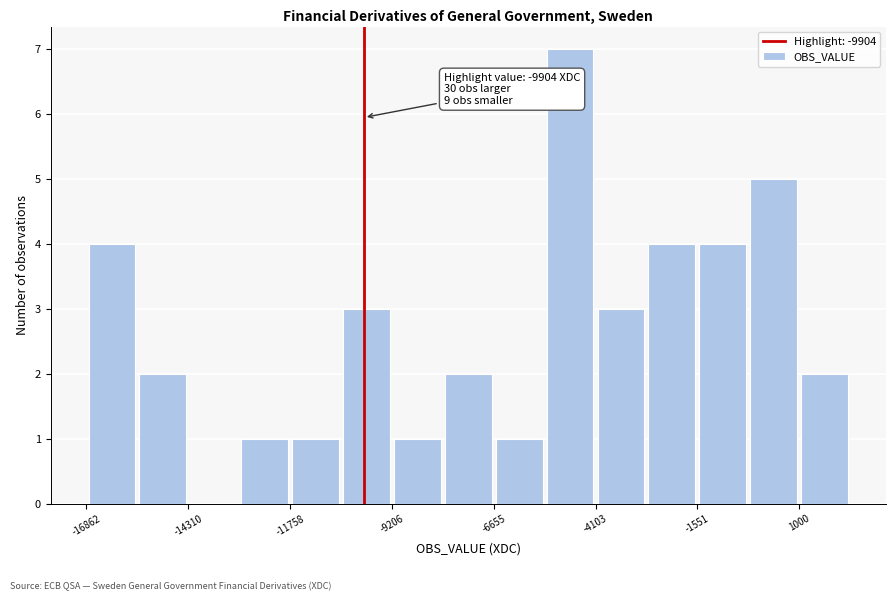

Read against the x-axis, roughly where is the centre of the tallest bar?

-4500